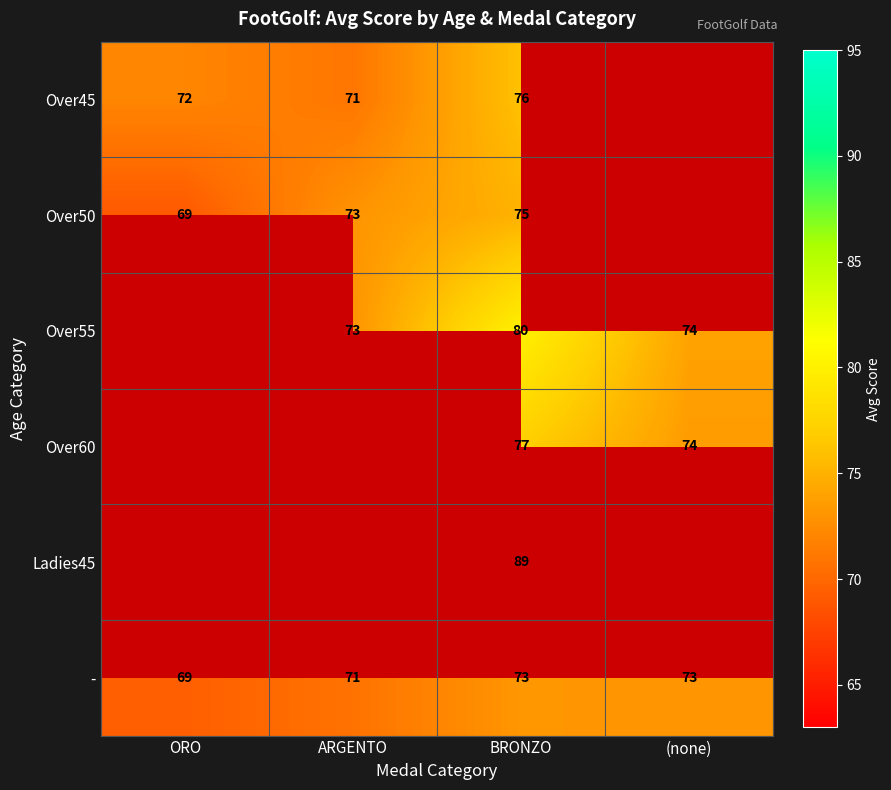

The Over50 series shows 75 at BRONZO. True or false?

True